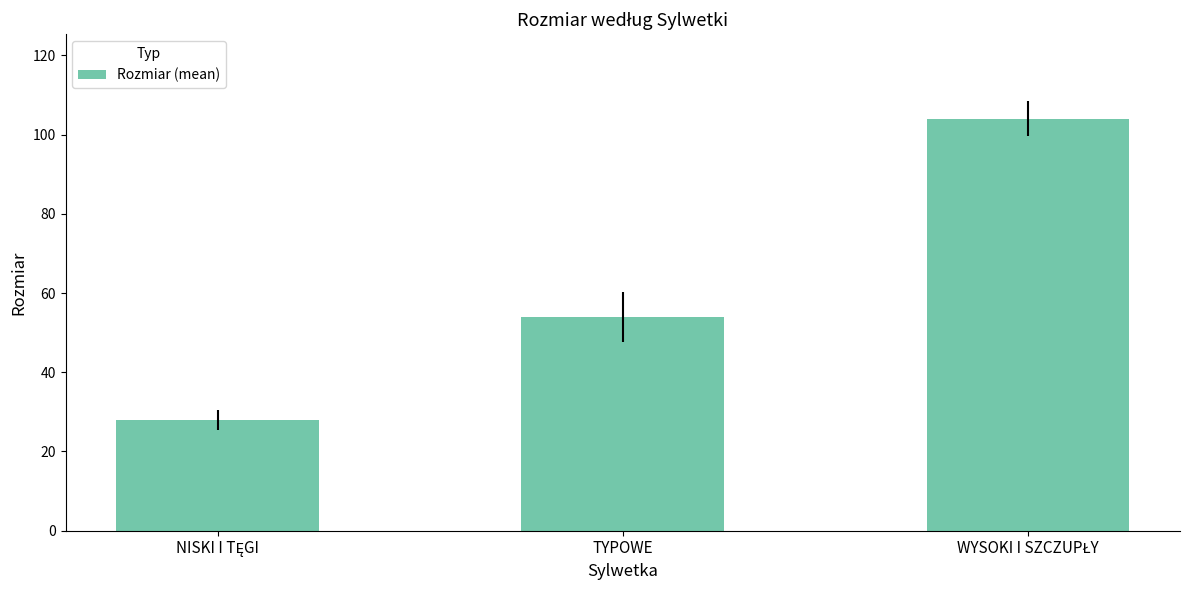

True or false: the data shows 83 at TYPOWE.

False